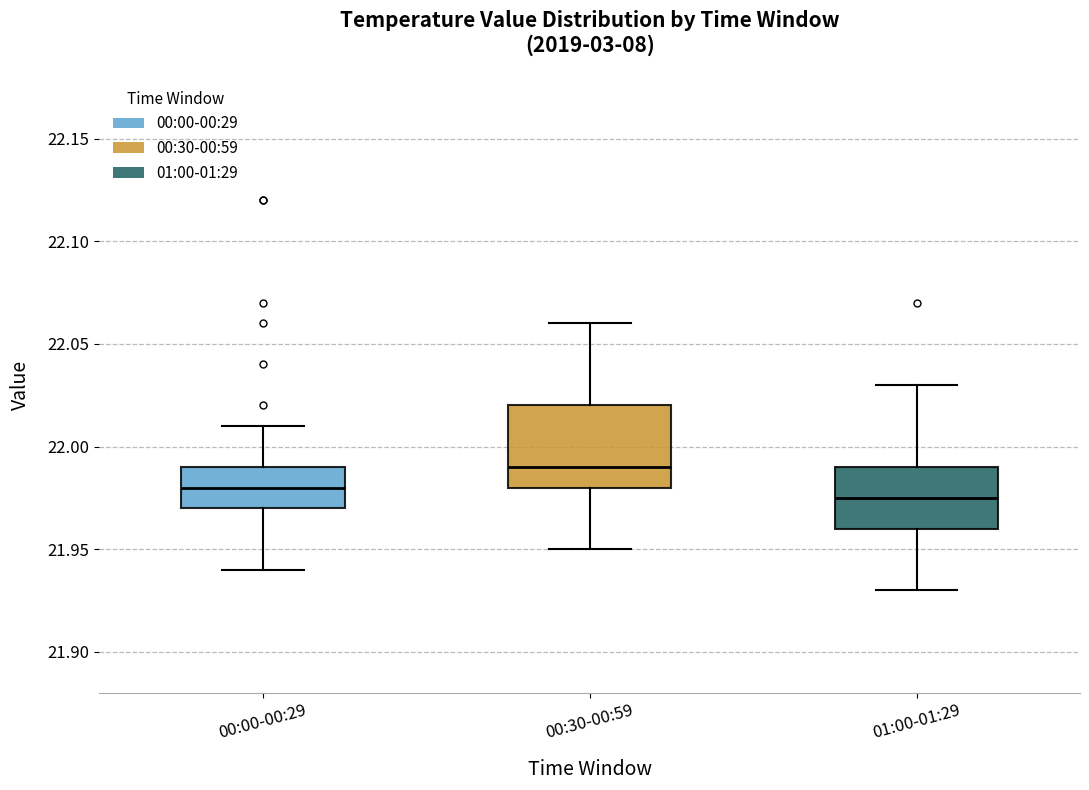

Reading left to right, read every box against the y-axis: the position of its median line, the range the box covers, and the ends of its whiskers. The values are not printed on the chart, so give them approximately, as read against the axis.

00:00-00:29: median 21.980, box 21.970 to 21.990, whiskers 21.940 to 22.010
00:30-00:59: median 21.990, box 21.980 to 22.020, whiskers 21.950 to 22.060
01:00-01:29: median 21.975, box 21.960 to 21.990, whiskers 21.930 to 22.030